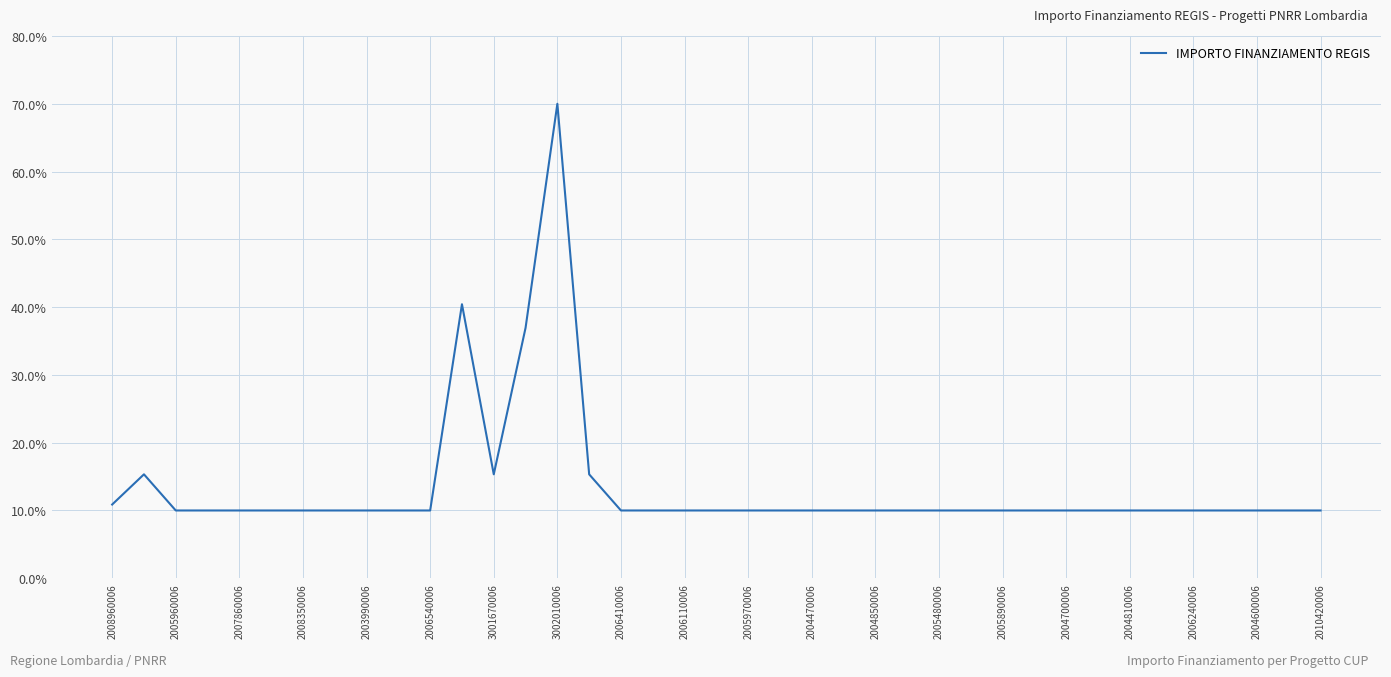

What is the difference between the maximum and minimum values?

60.0